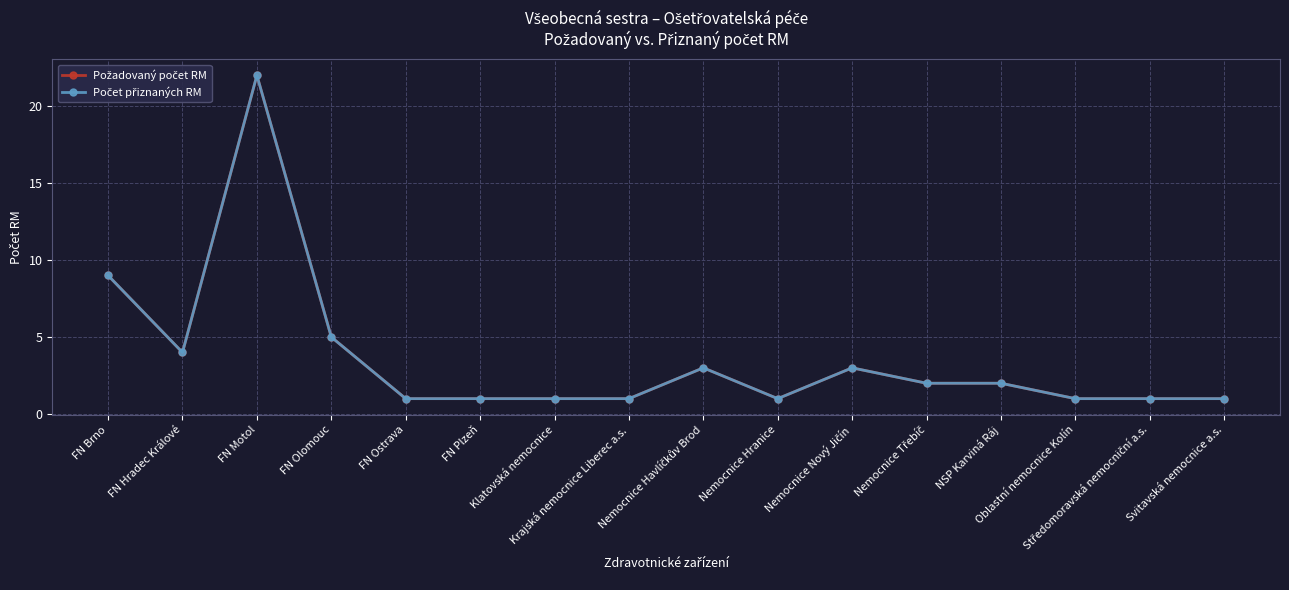

What is the sum of the Počet přiznaných RM values at Krajská nemocnice Liberec a.s. and FN Hradec Králové?

5